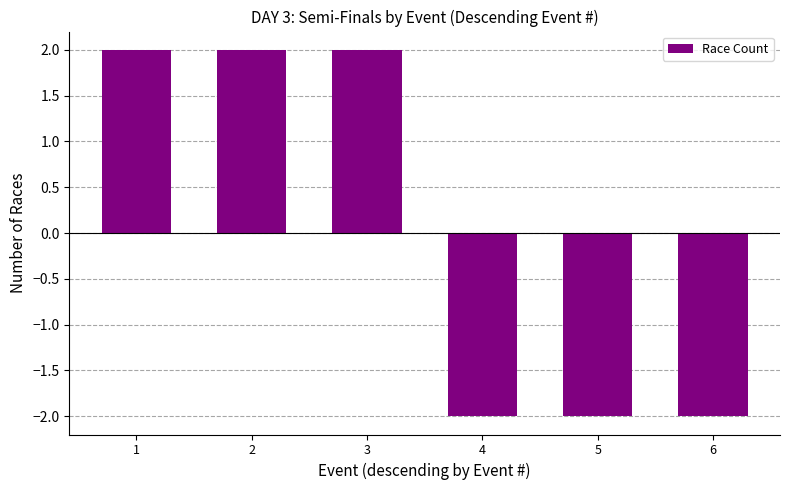

Reading left to right, transcribe all the data shown in this chart.

2	2	2	-2	-2	-2